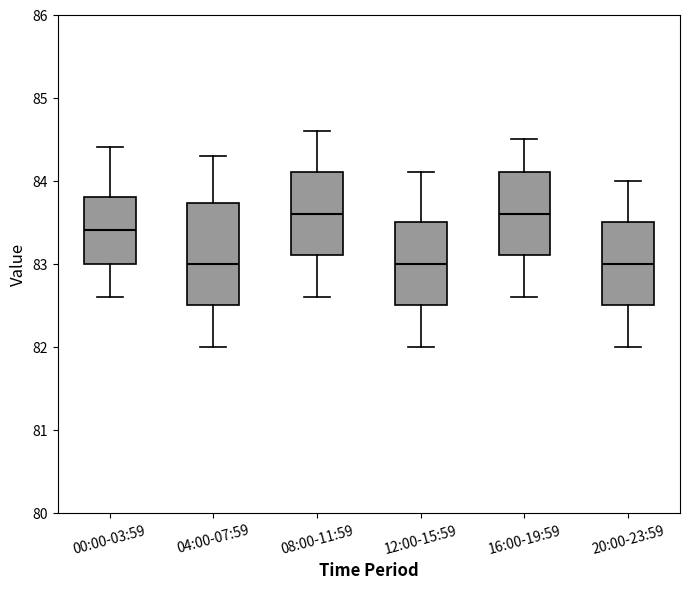

Reading left to right, transcribe this box plot: for each box, give where its median line is, the range the box spans, and where its two whiskers end, as read against the y-axis. The values are not printed on the chart, so give them approximately, as read against the axis.

00:00-03:59: median 83.4, box 83.0 to 83.8, whiskers 82.6 to 84.4
04:00-07:59: median 83.0, box 82.5 to 83.7, whiskers 82.0 to 84.3
08:00-11:59: median 83.6, box 83.1 to 84.1, whiskers 82.6 to 84.6
12:00-15:59: median 83.0, box 82.5 to 83.5, whiskers 82.0 to 84.1
16:00-19:59: median 83.6, box 83.1 to 84.1, whiskers 82.6 to 84.5
20:00-23:59: median 83.0, box 82.5 to 83.5, whiskers 82.0 to 84.0